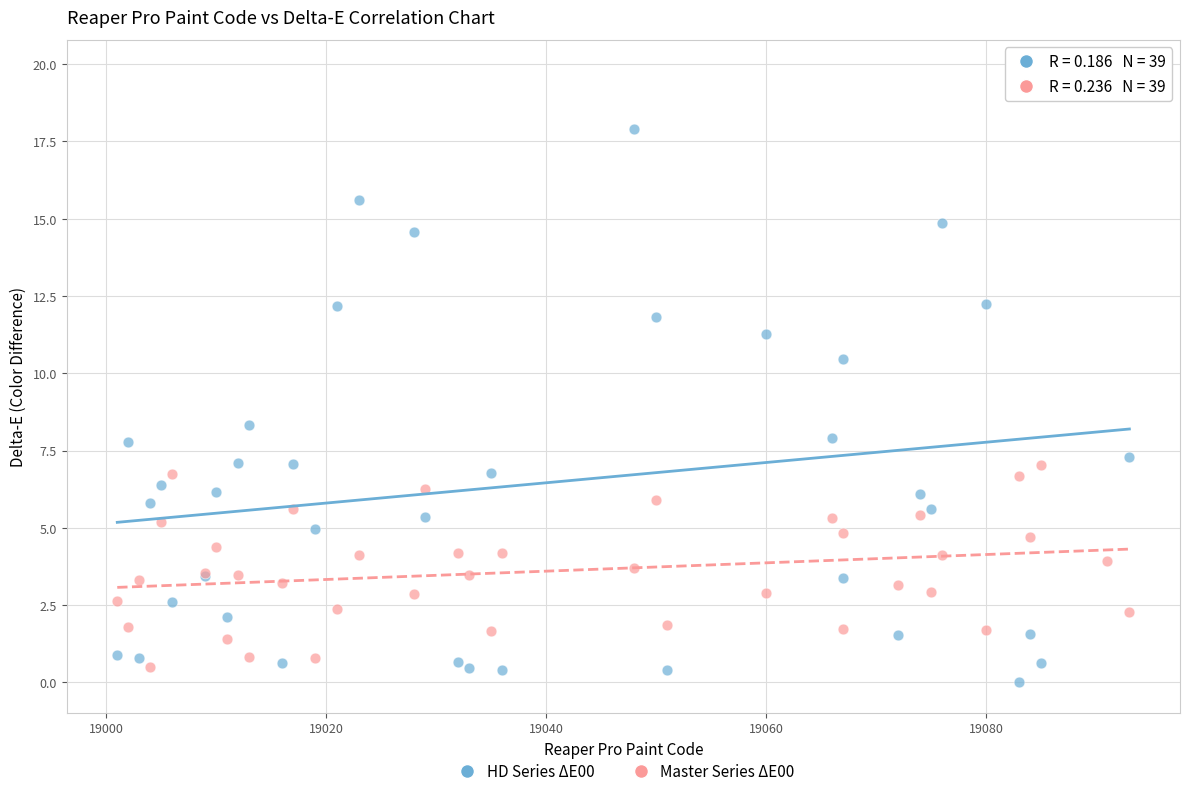

Which series reaches the maximum Y coordinate?

HD Series ΔE00